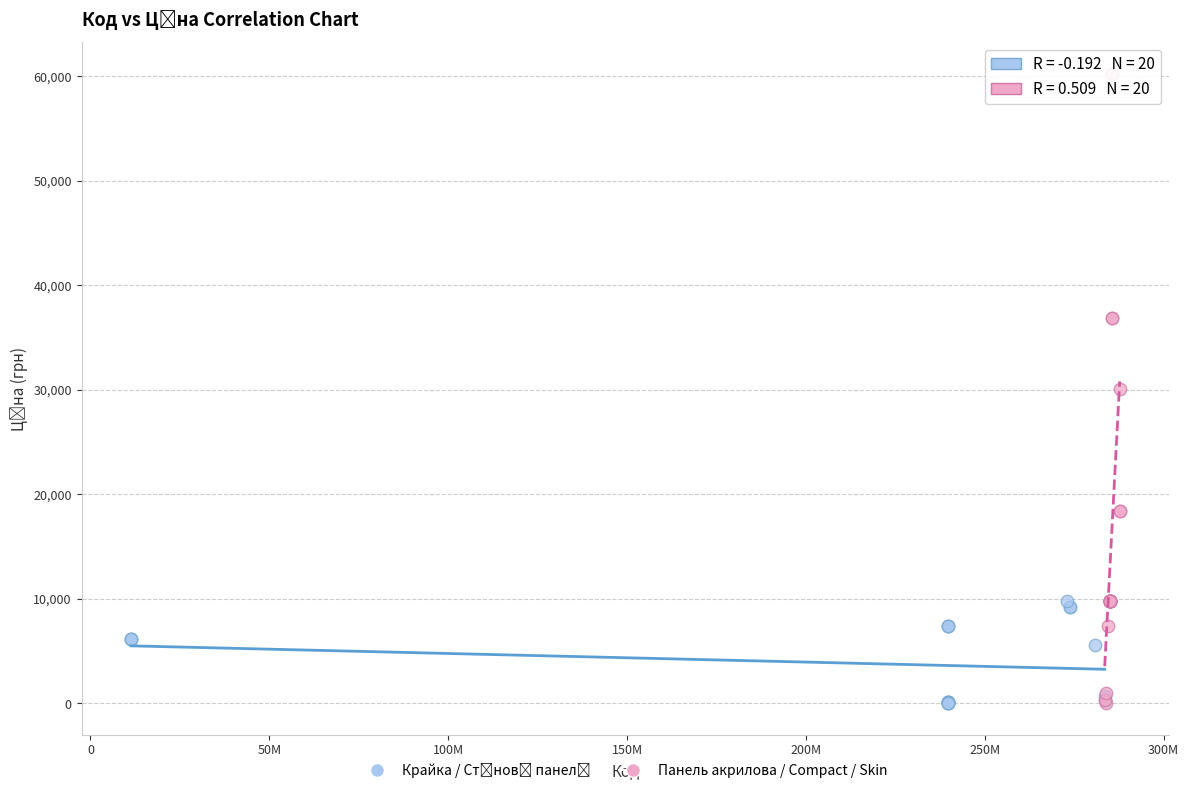

Which series has the widest spread of Y values?

Панель акрилова / Compact / Skin